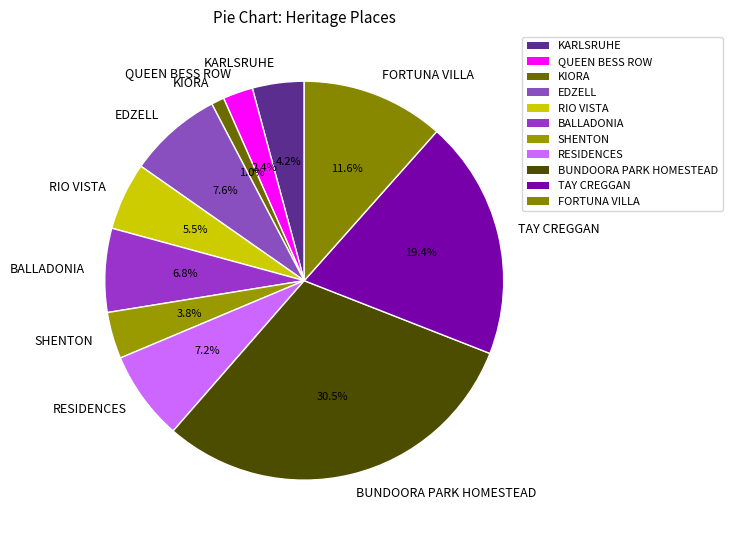

What is the largest slice in the pie chart?

BUNDOORA PARK HOMESTEAD